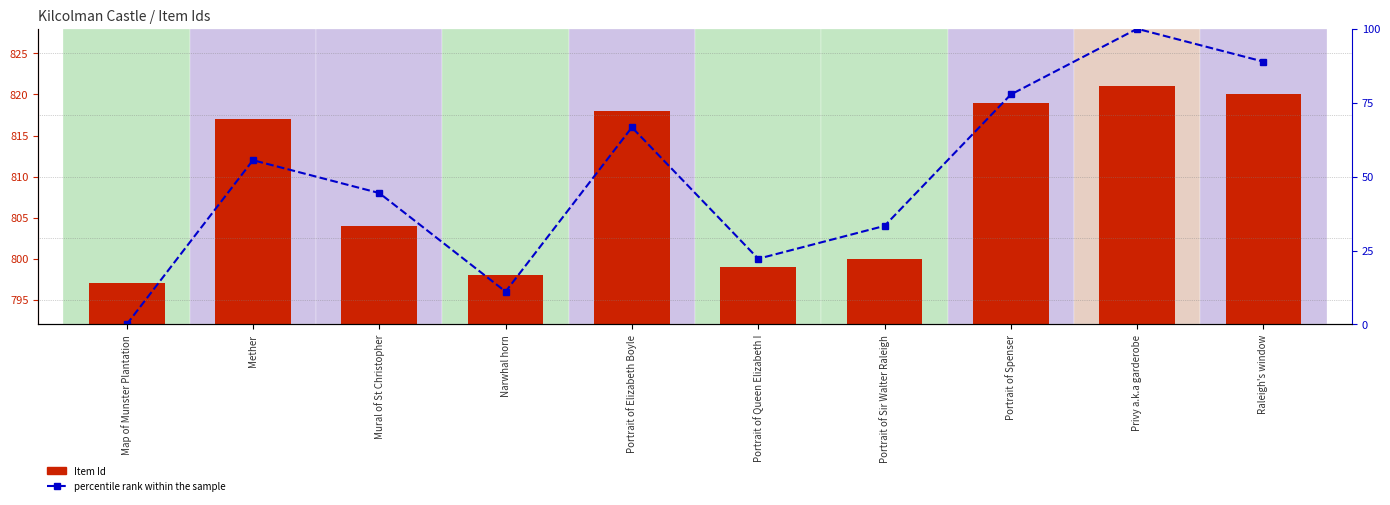

What is the greatest value displayed?

821.0